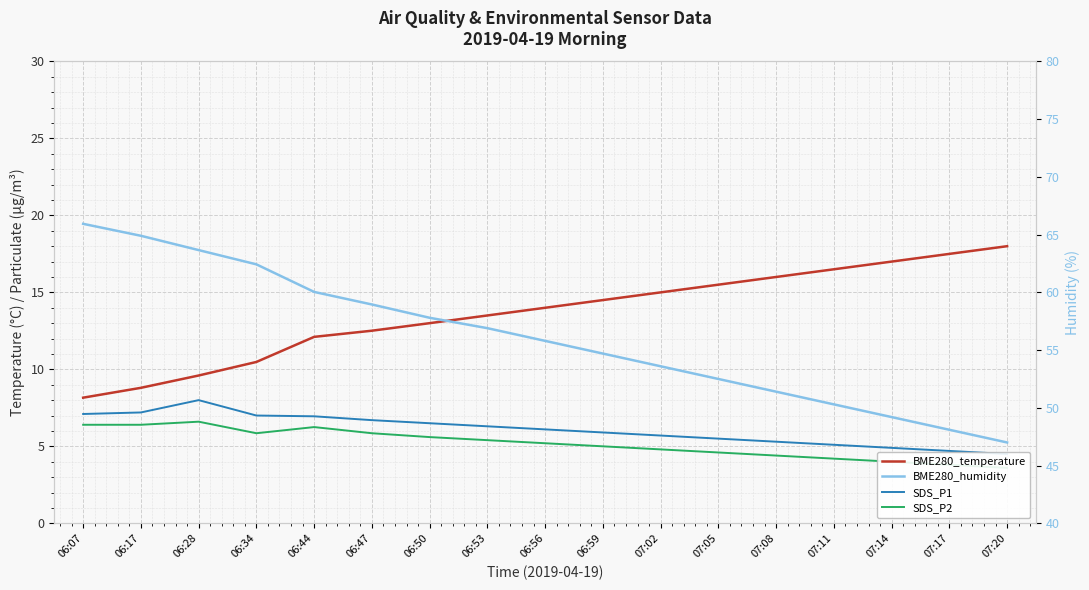

At which category is the sum across all series the highest?

06:28